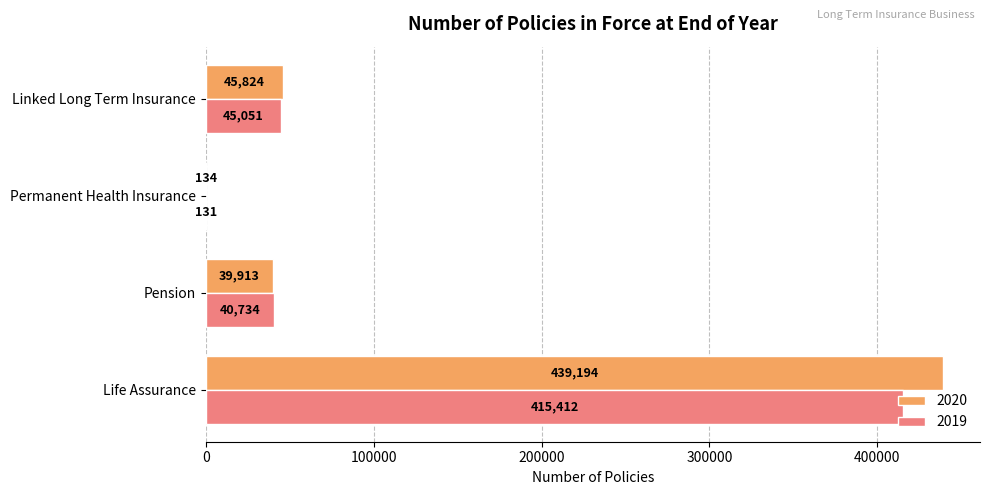

The value of 2020 at Linked Long Term Insurance is 45824. True or false?

True